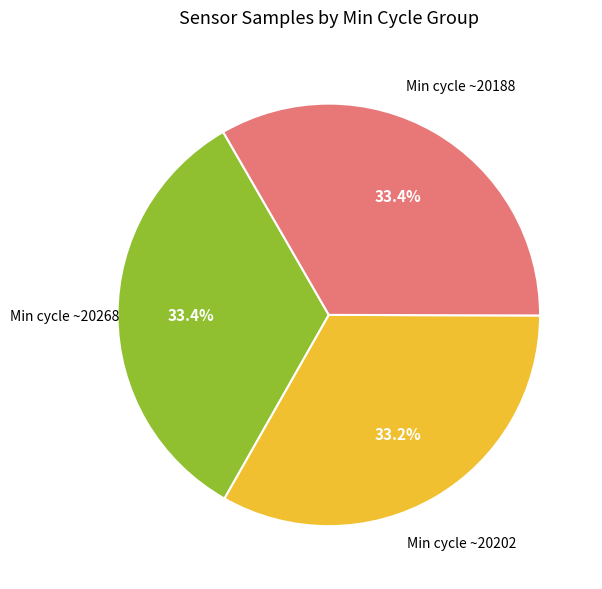

Is there a majority slice in this chart?

No